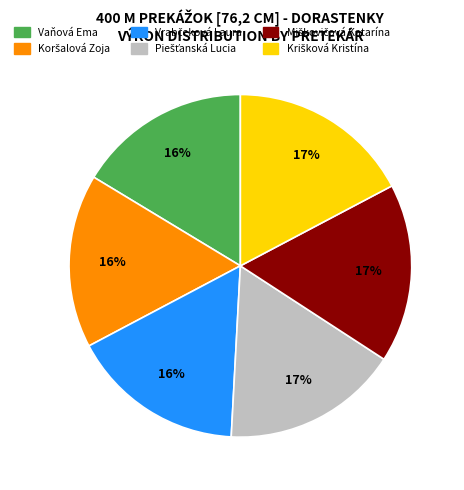

Is there any slice that represents more than half of the pie?

No